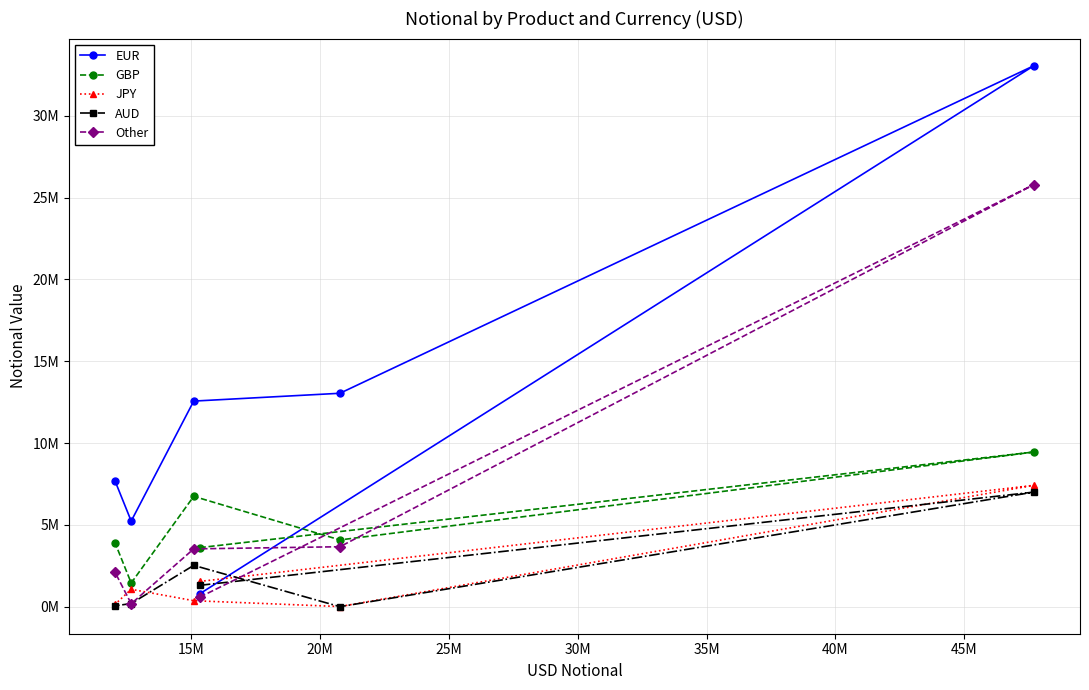

In EUR, how many points are lower than both neighbors (excluding endpoints)?

1